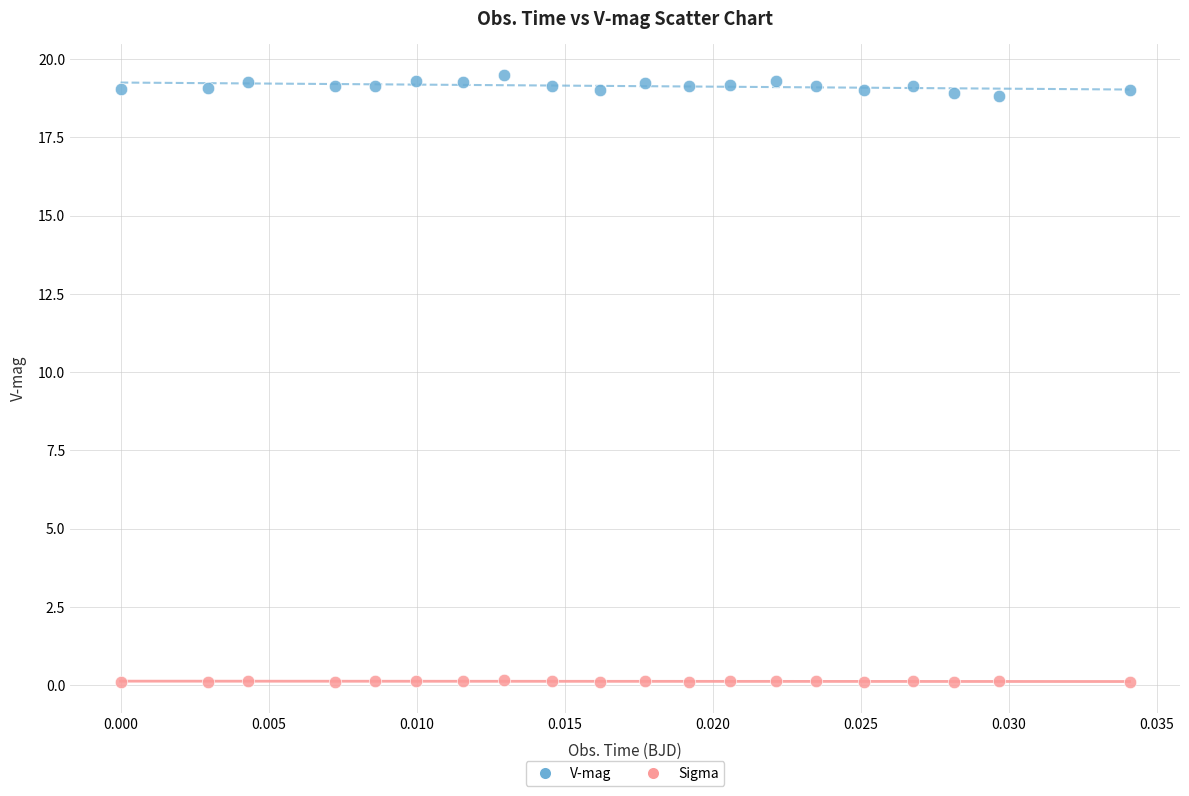

Which series contains the highest Y value?

V-mag